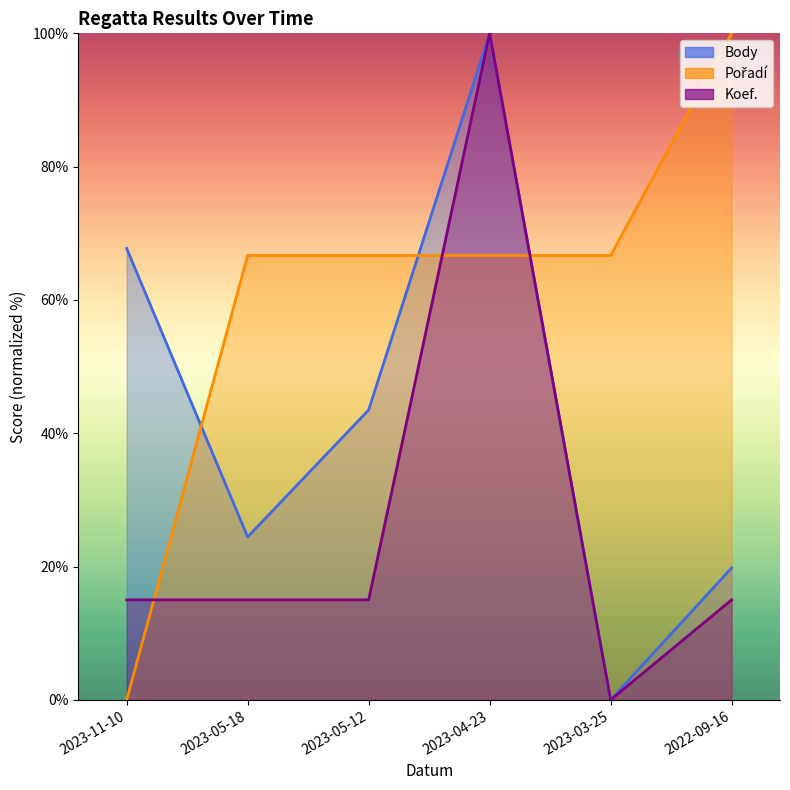

The Body series shows 0.0 at 2023-03-25. True or false?

True